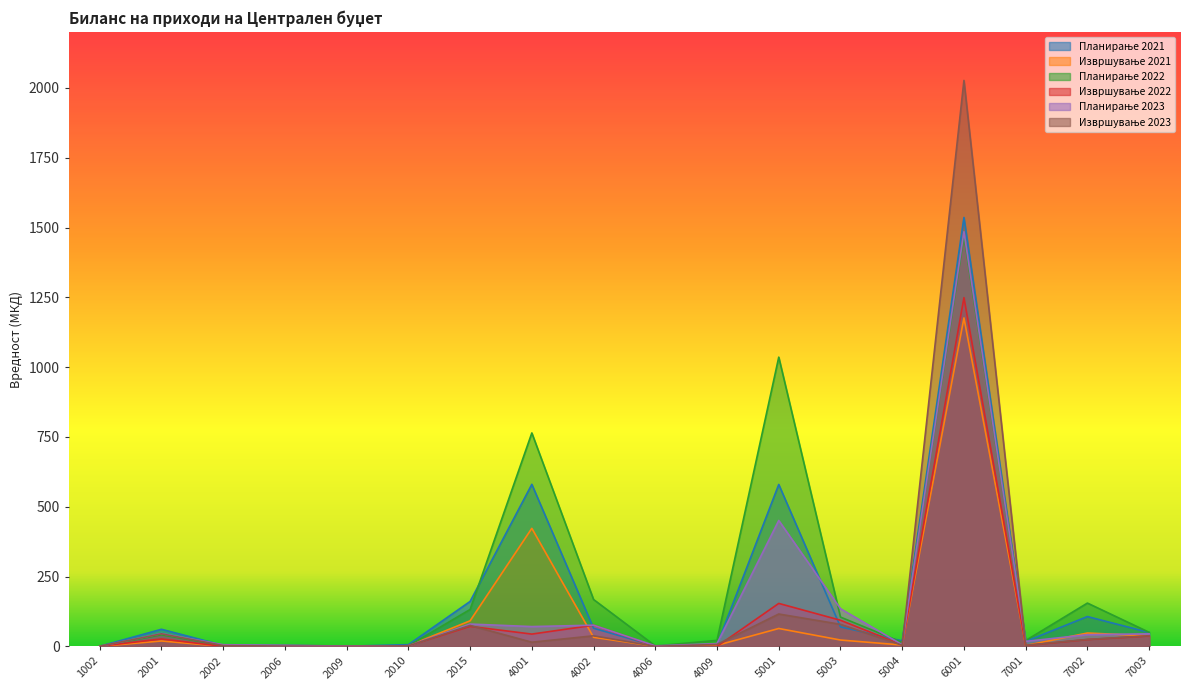

How many values in the Планирање 2021 series are below 49?

9